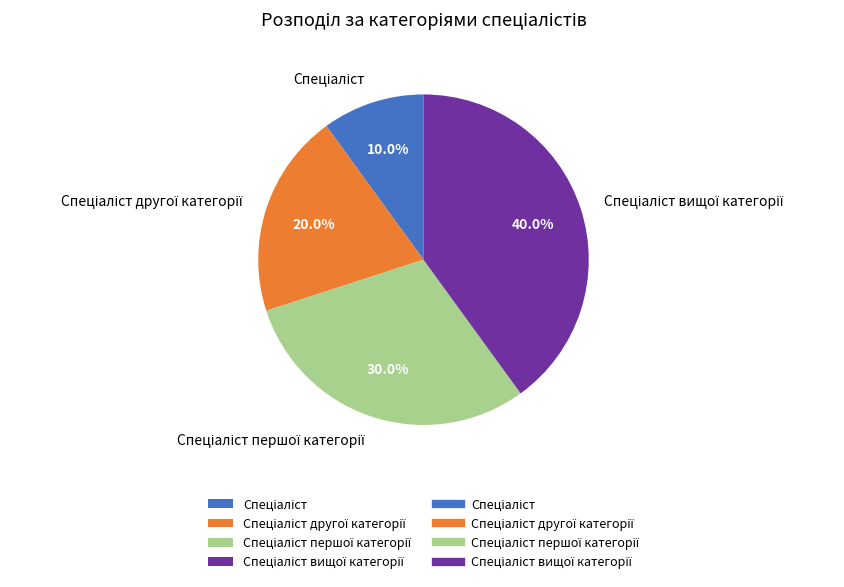

To the nearest percent, what is the difference between the largest and smallest slice percentages?

30%